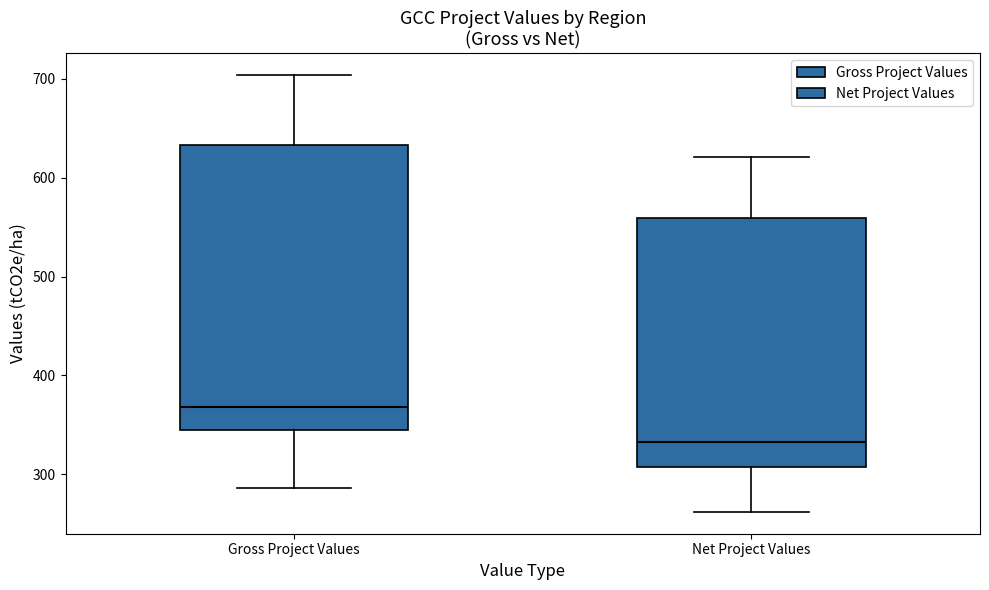

Reading left to right, read every box against the y-axis: the position of its median line, the range the box covers, and the ends of its whiskers. The values are not printed on the chart, so give them approximately, as read against the axis.

Gross Project Values: median 370, box 340 to 630, whiskers 290 to 700
Net Project Values: median 330, box 310 to 560, whiskers 260 to 620